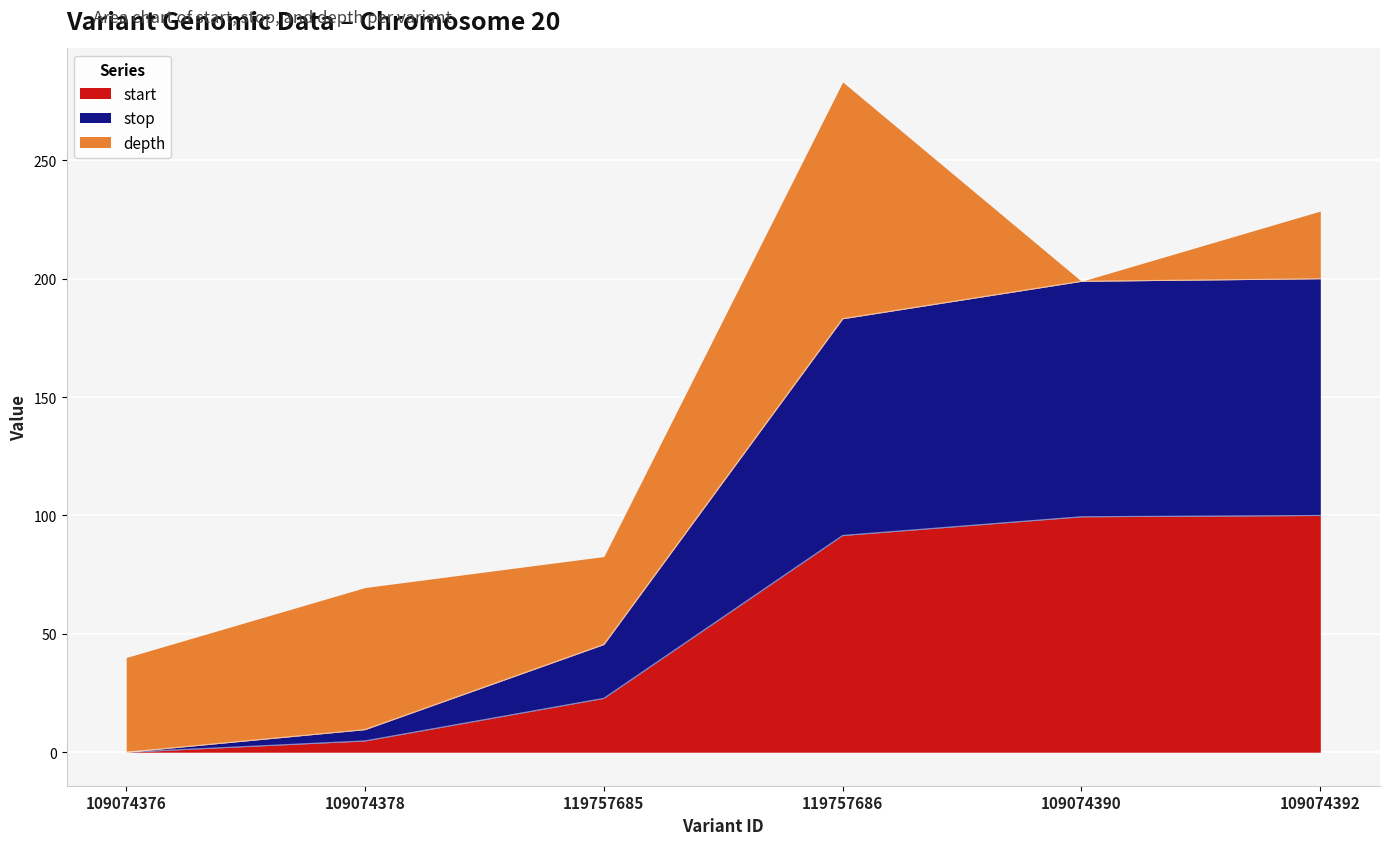

Does the chart display data point markers on the line(s)?

No